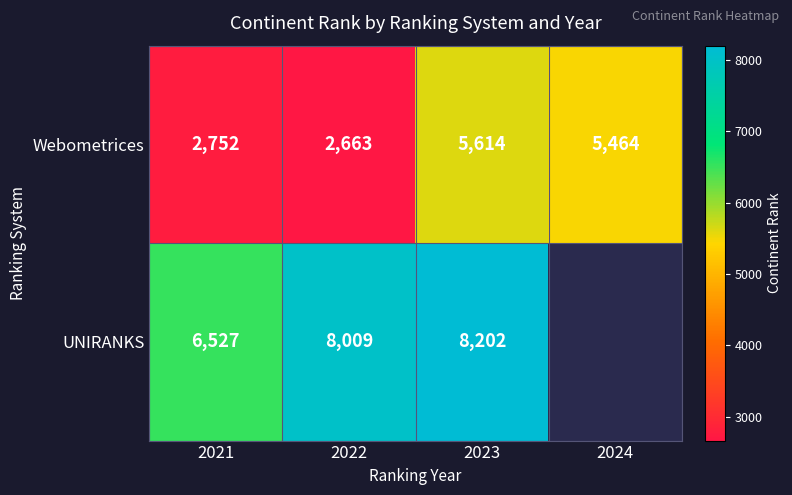

Rank the series at 2021 from highest to lowest value.

UNIRANKS, Webometrices